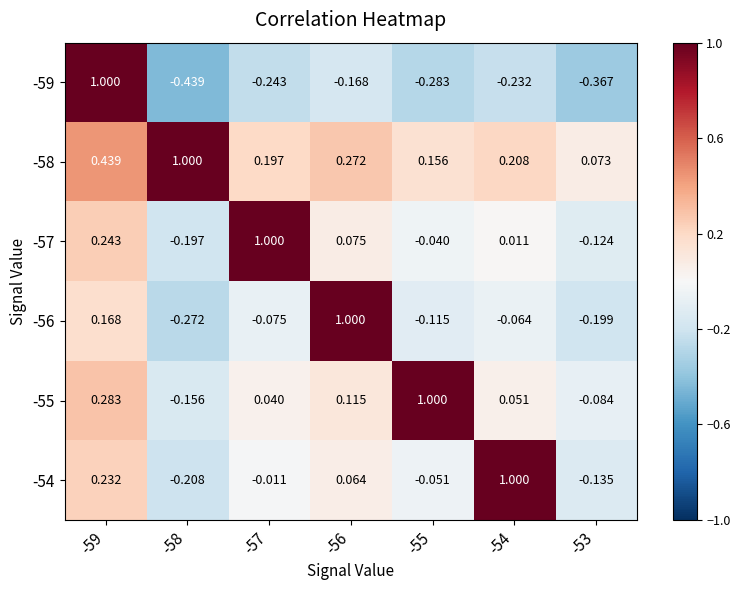

How many positive values does the -57 series have?

4